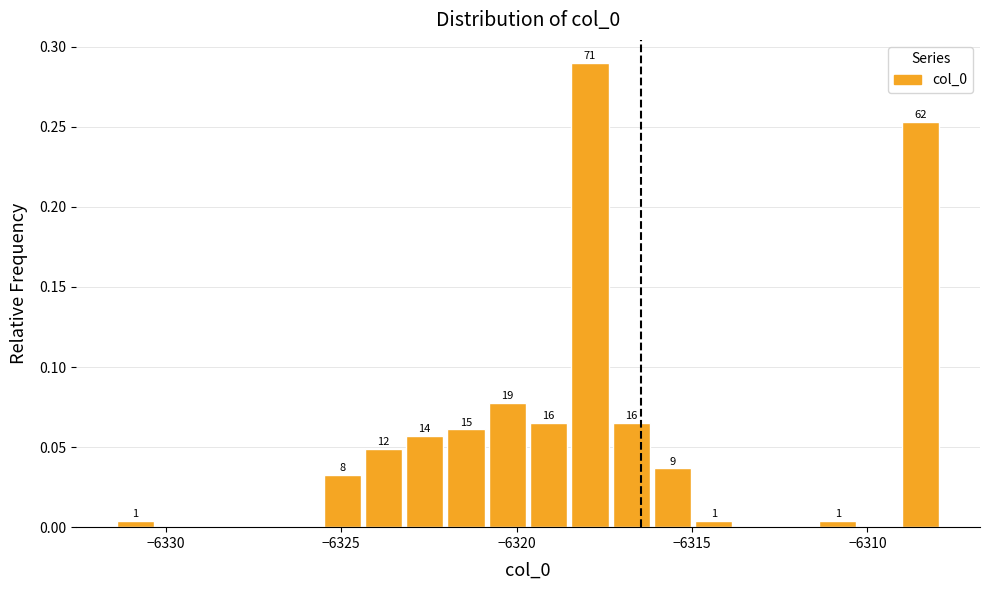

Around what value on the x-axis is the tallest bar? Give the approximate position of its centre, as read against the axis.

-6318.0